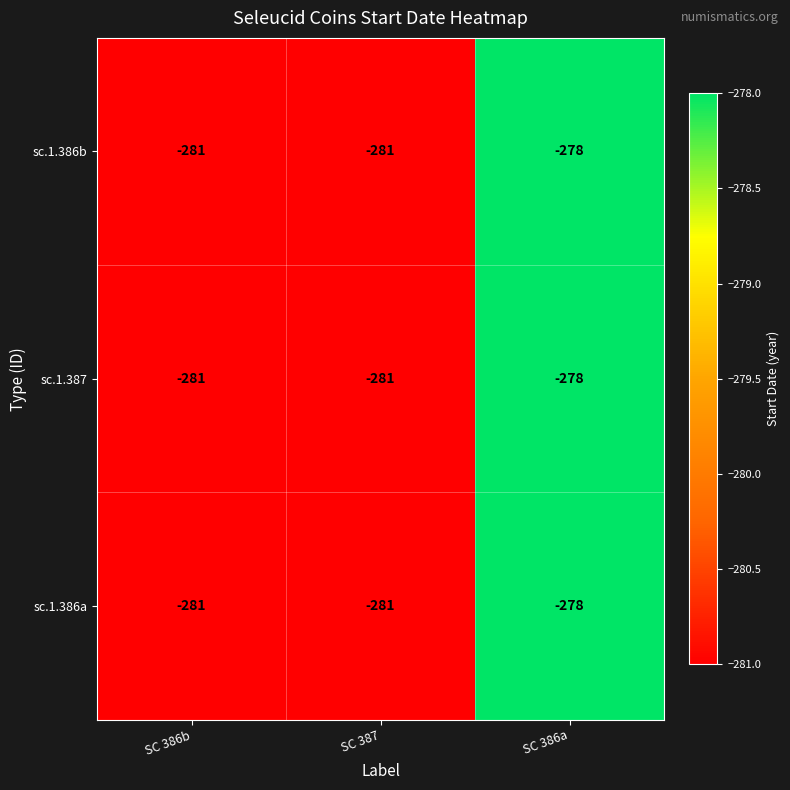

True or false: sc.1.386b has a value of -387 at SC 387.

False